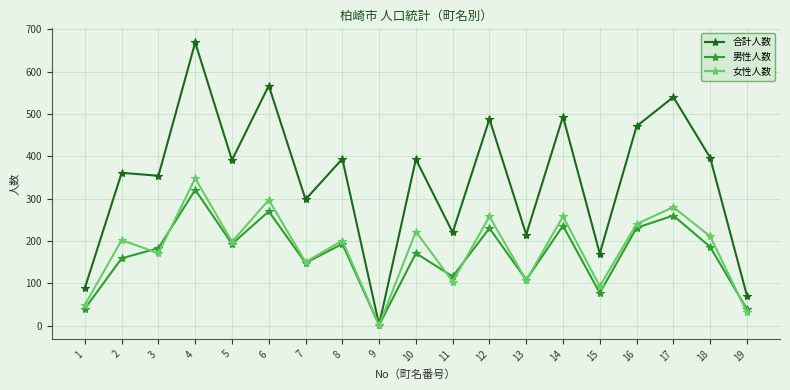

At which category is the sum across all series the highest?

4